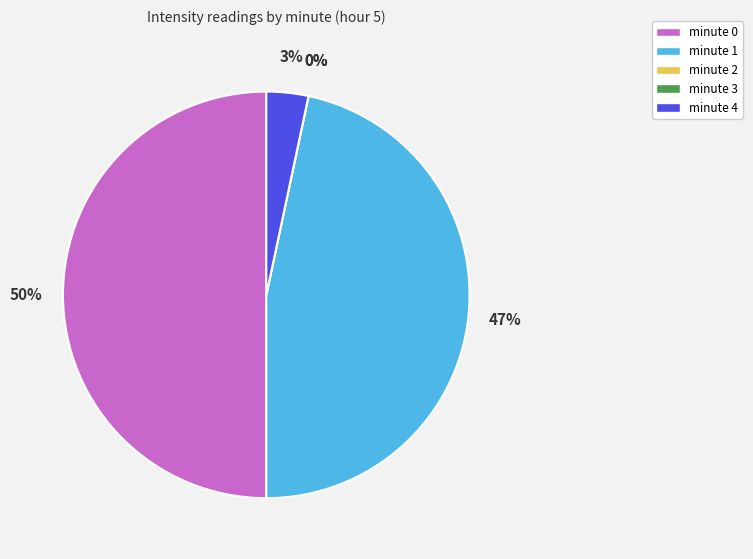

Is it true that minute 3 is 0% of the pie?

True